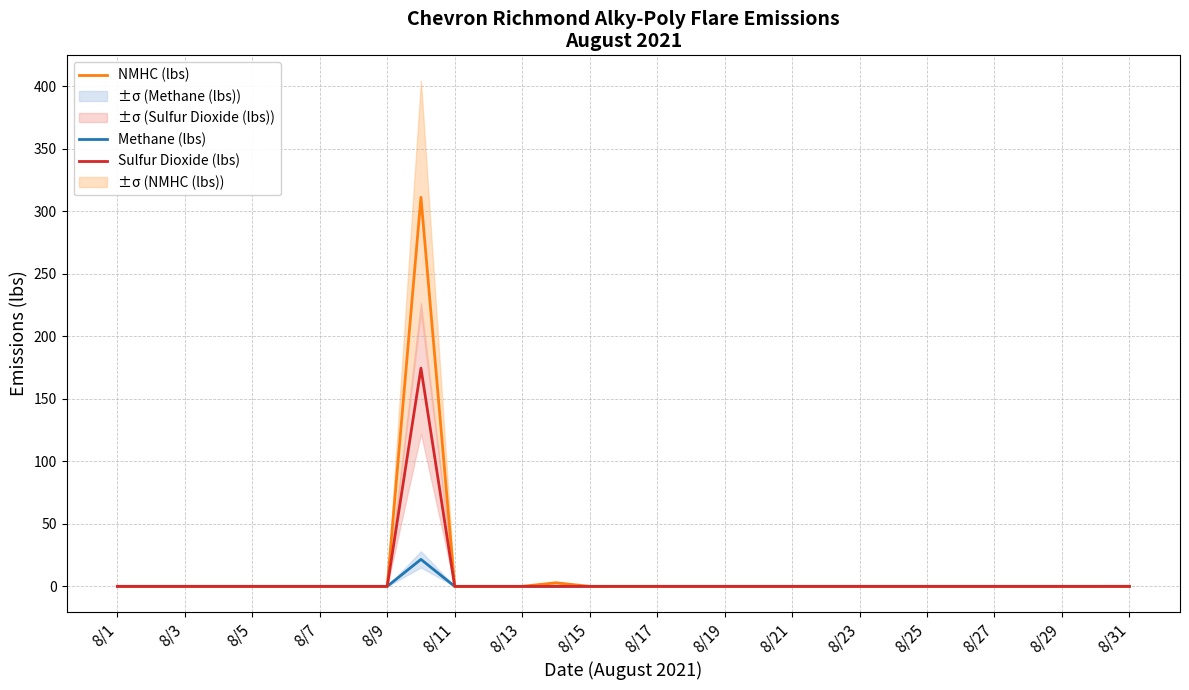

Reading left to right, extract all data points from this chart.

Methane (lbs): 0.0	0.0	0.0	0.0	0.0	0.0	0.0	0.0	0.0	21.6	0.0	0.0	0.0	0.1	0.0	0.0	0.0	0.0	0.0	0.0	0.0	0.0	0.0	0.0	0.0	0.0	0.0	0.0	0.0	0.0	0.0
NMHC (lbs): 0.0	0.0	0.0	0.0	0.0	0.0	0.0	0.0	0.0	311.2	0.0	0.0	0.0	2.9	0.0	0.0	0.0	0.0	0.0	0.0	0.0	0.0	0.0	0.0	0.0	0.0	0.0	0.0	0.0	0.0	0.0
Sulfur Dioxide (lbs): 0.0	0.0	0.0	0.0	0.0	0.0	0.0	0.0	0.0	174.6	0.0	0.0	0.0	0.0	0.0	0.0	0.0	0.0	0.0	0.0	0.0	0.0	0.0	0.0	0.0	0.0	0.0	0.0	0.0	0.0	0.0